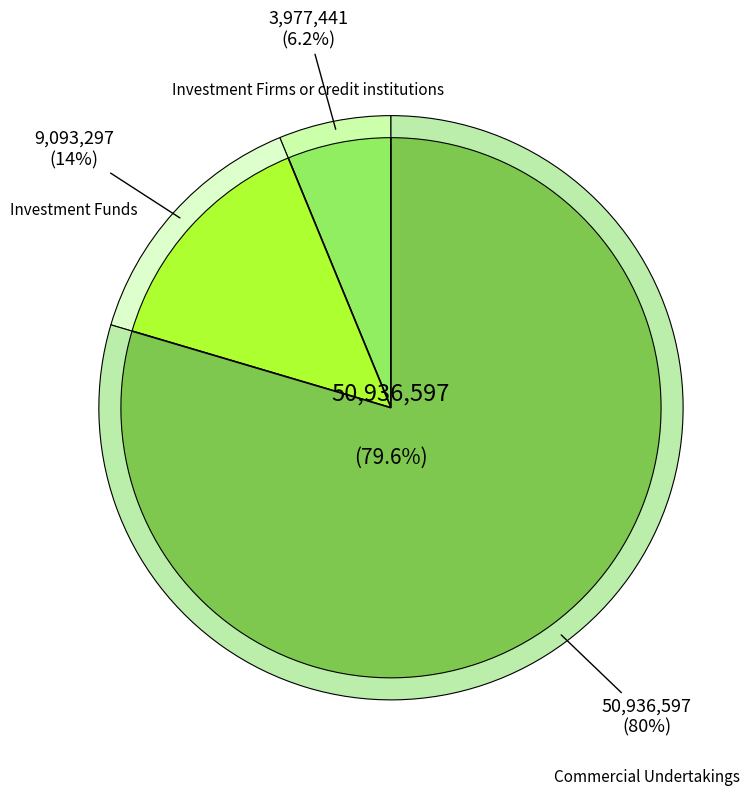

Does Commercial Undertakings account for over 50% of the chart?

Yes